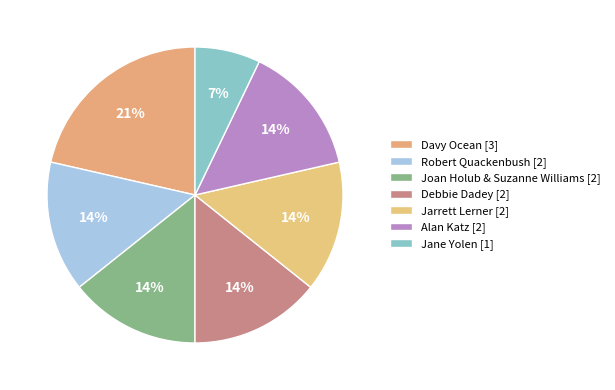

To the nearest percent, what is the average slice percentage?

14%